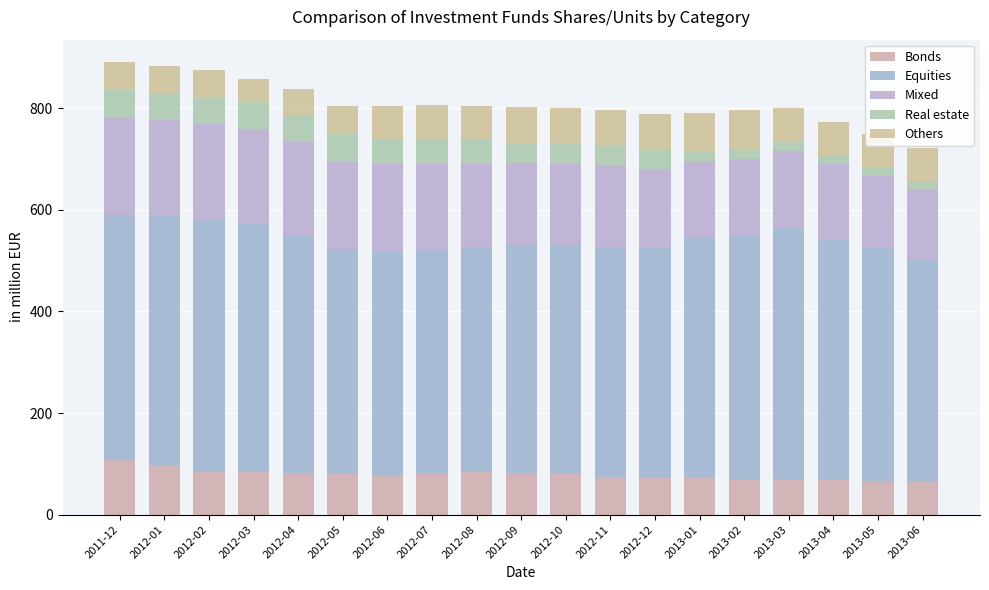

Between 2011-12 and 2012-08, which series saw the biggest shift?

Equities